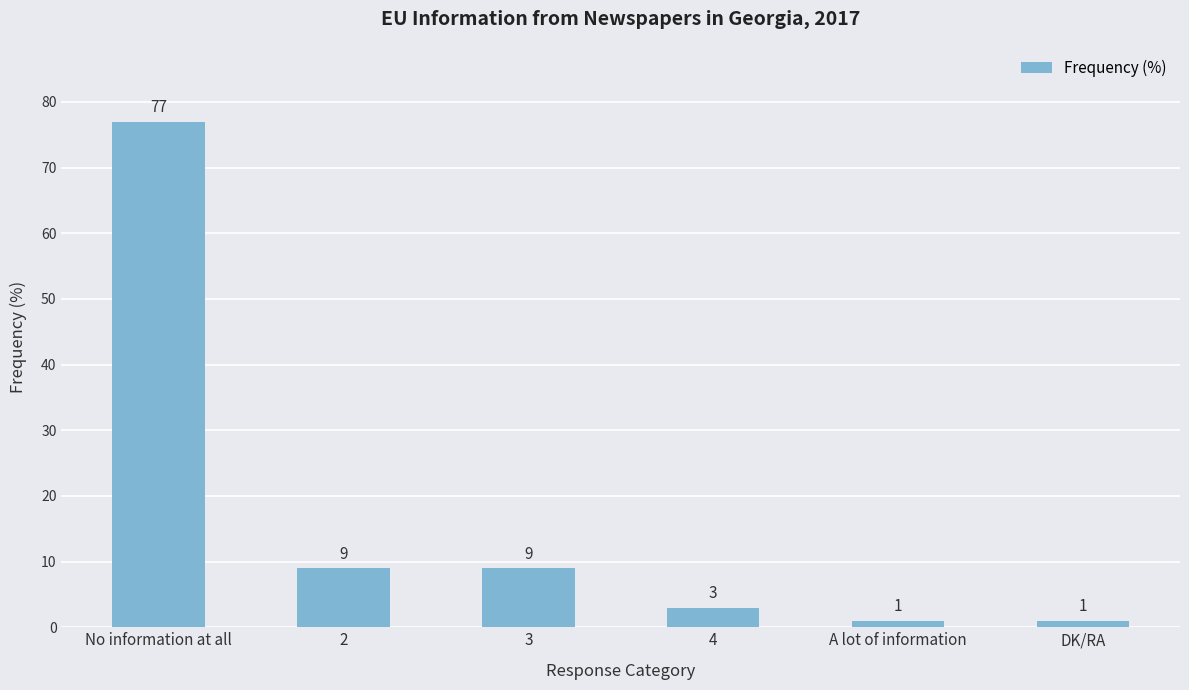

Reading left to right, list all the values displayed in this chart.

77	9	9	3	1	1